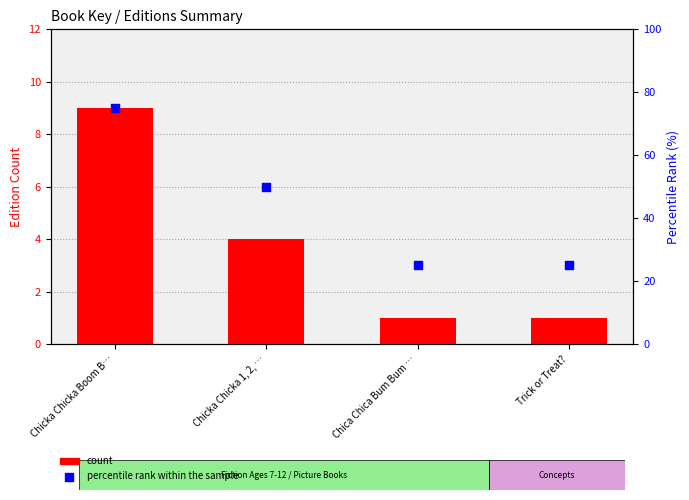

What is the total value across all series at Trick or Treat??

26